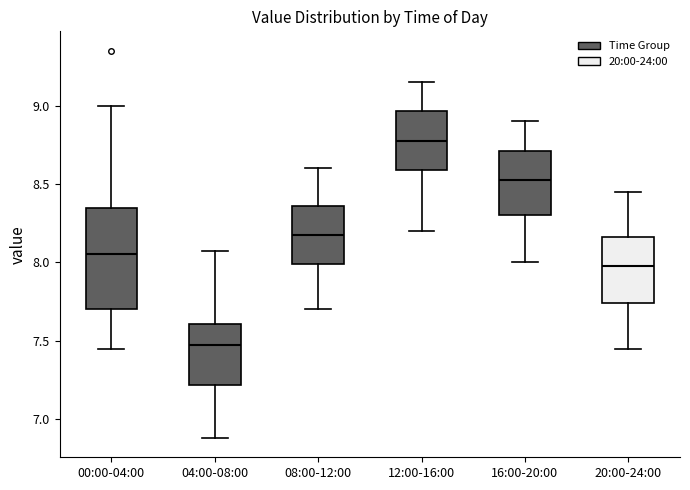

Which box has the highest median line?

12:00-16:00